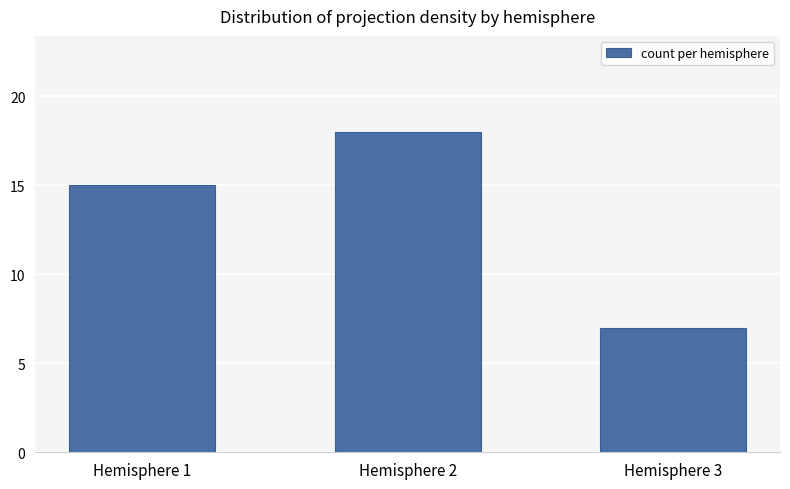

Are the bars grouped side by side (vs. stacked)?

No